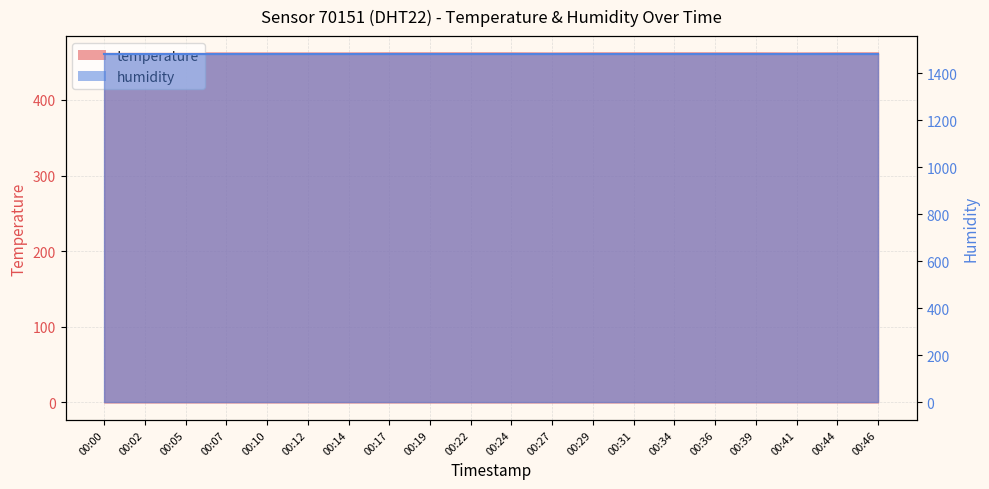

Where is the first local minimum?

00:27